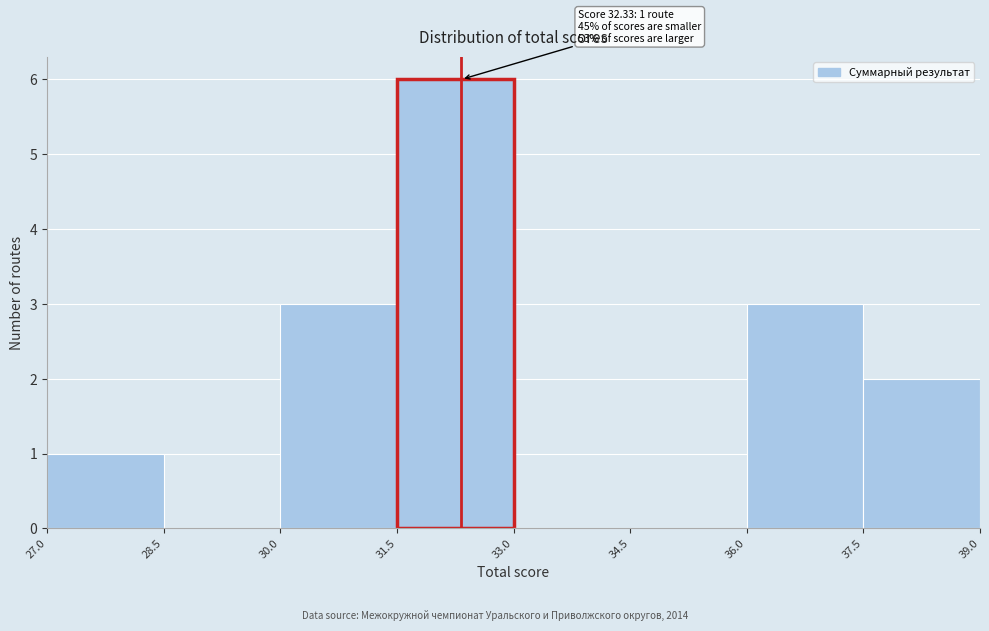

Which range on the x-axis has the tallest bar?

31.5 to 33.0